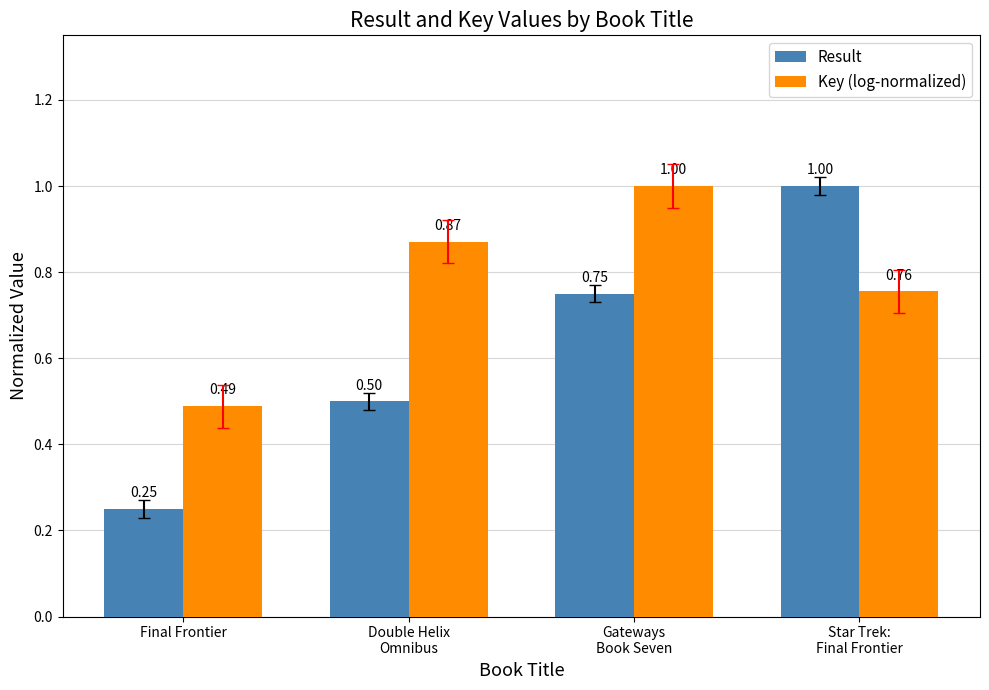

Which series has the largest range (max minus min)?

Result